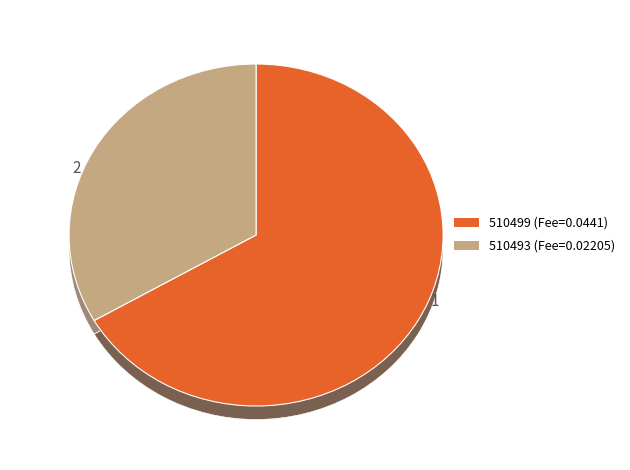

What percentage is the 510499 slice, to the nearest percent?

67%